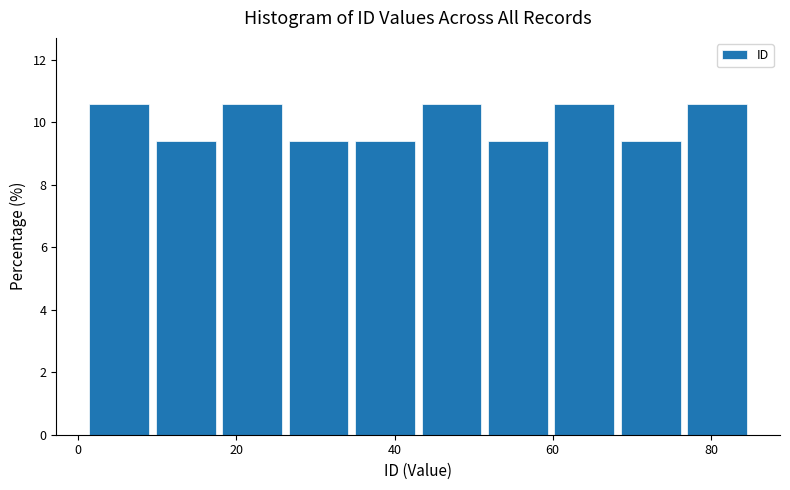

What is the height of the bar covering 59.8 to 68.2 on the x-axis? Neither the bar edges nor the heights are printed on the chart, so give them approximately, as read against the axes.

10.6